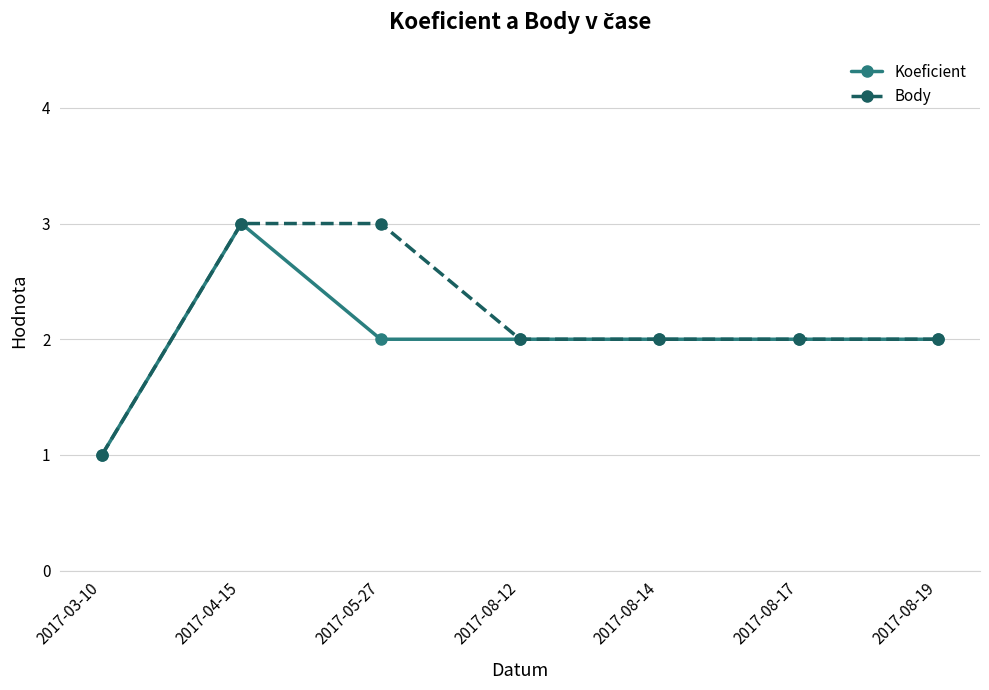

Does the chart have visible grid lines?

Yes